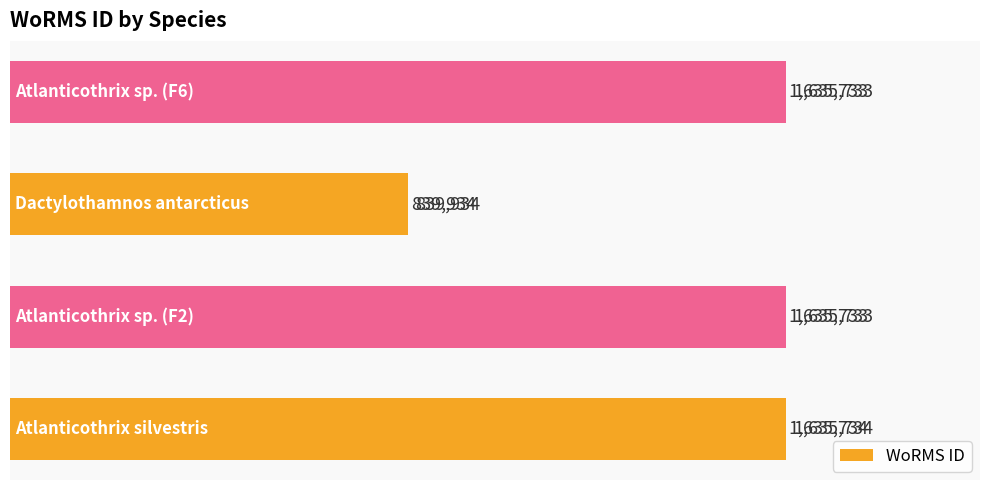

Are the bars horizontal?

Yes